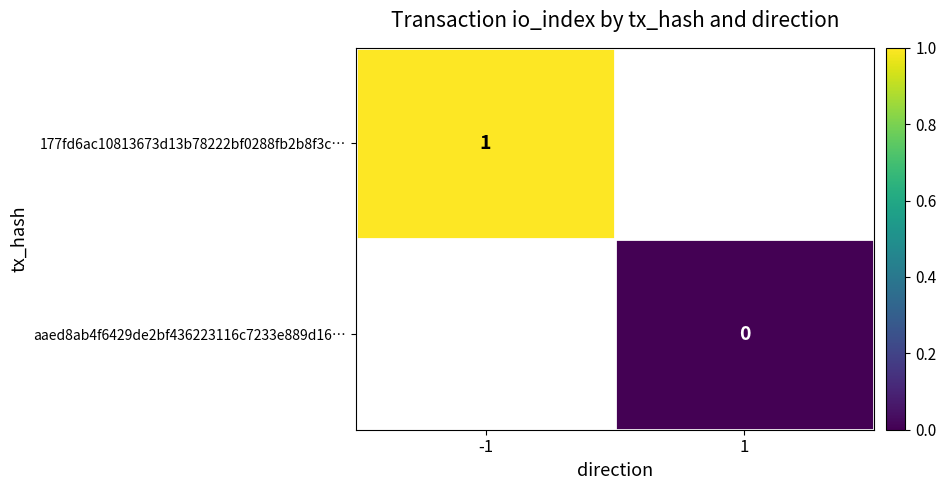

True or false: 177fd6ac10813673d13b78222bf0288fb2b8f3c… has a value of 1 at -1.

True